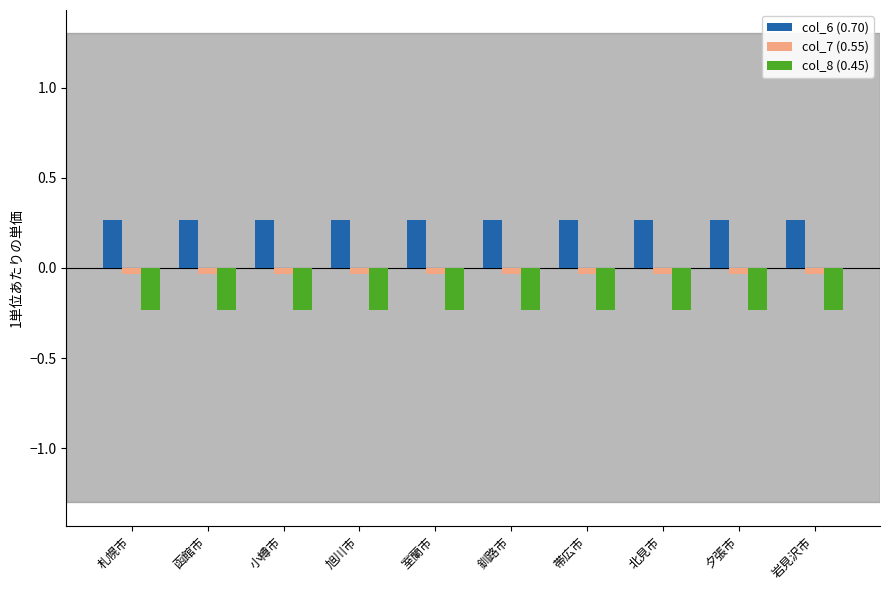

Is the value of col_6 (0.70) at 函館市 greater than the value of col_7 (0.55) at 岩見沢市?

Yes